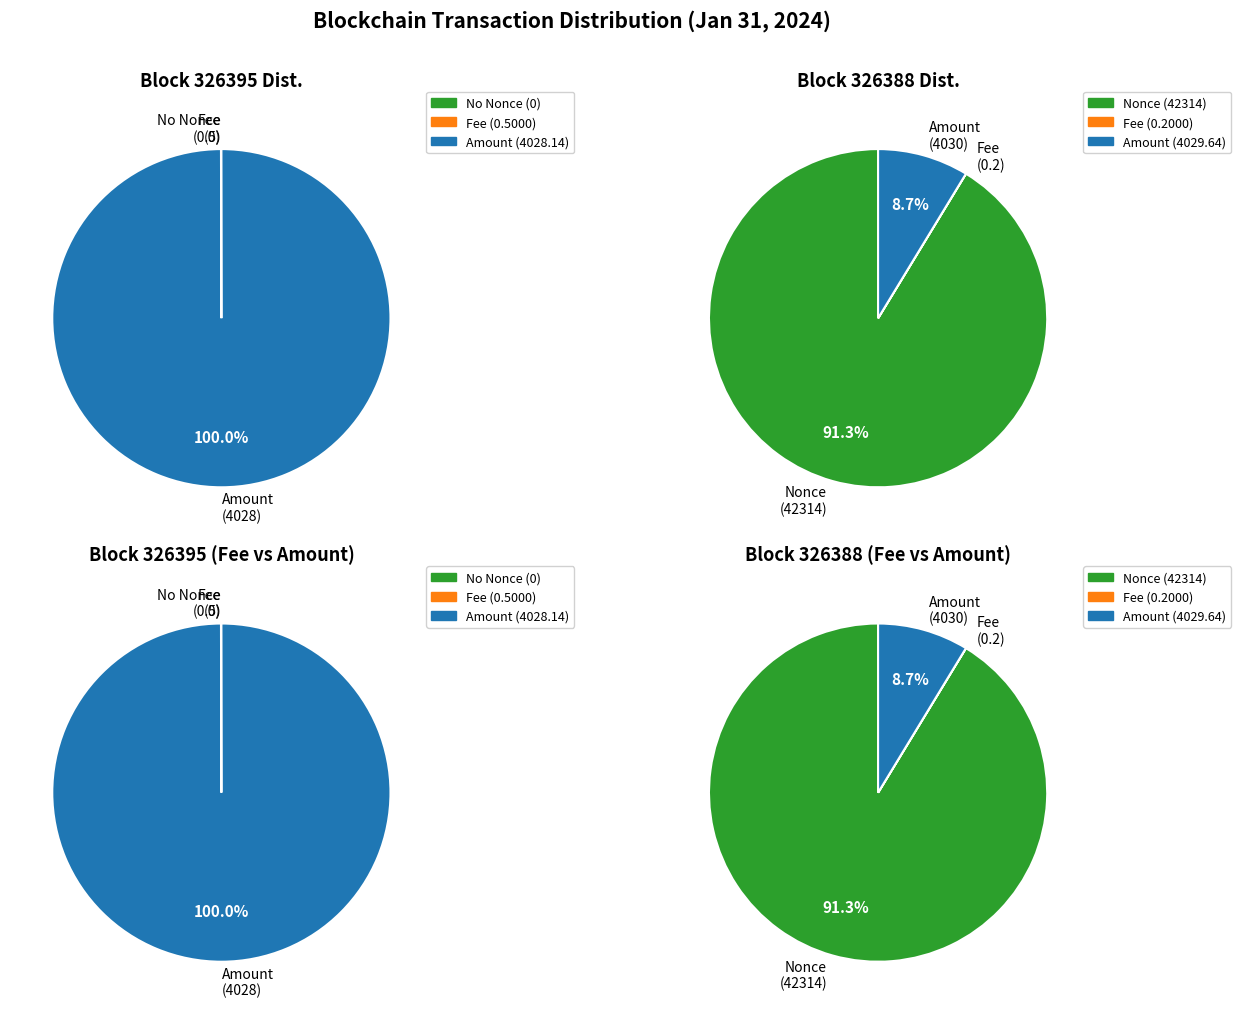

Is it true that Fee is 1% of the pie?

False